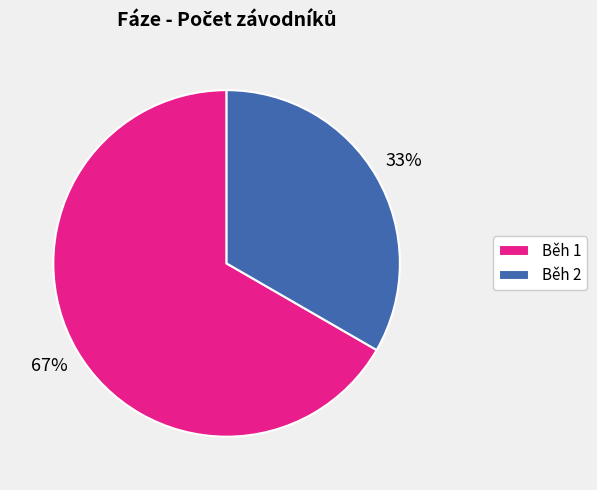

Combined, do Běh 1 and Běh 2 account for over 50%?

Yes